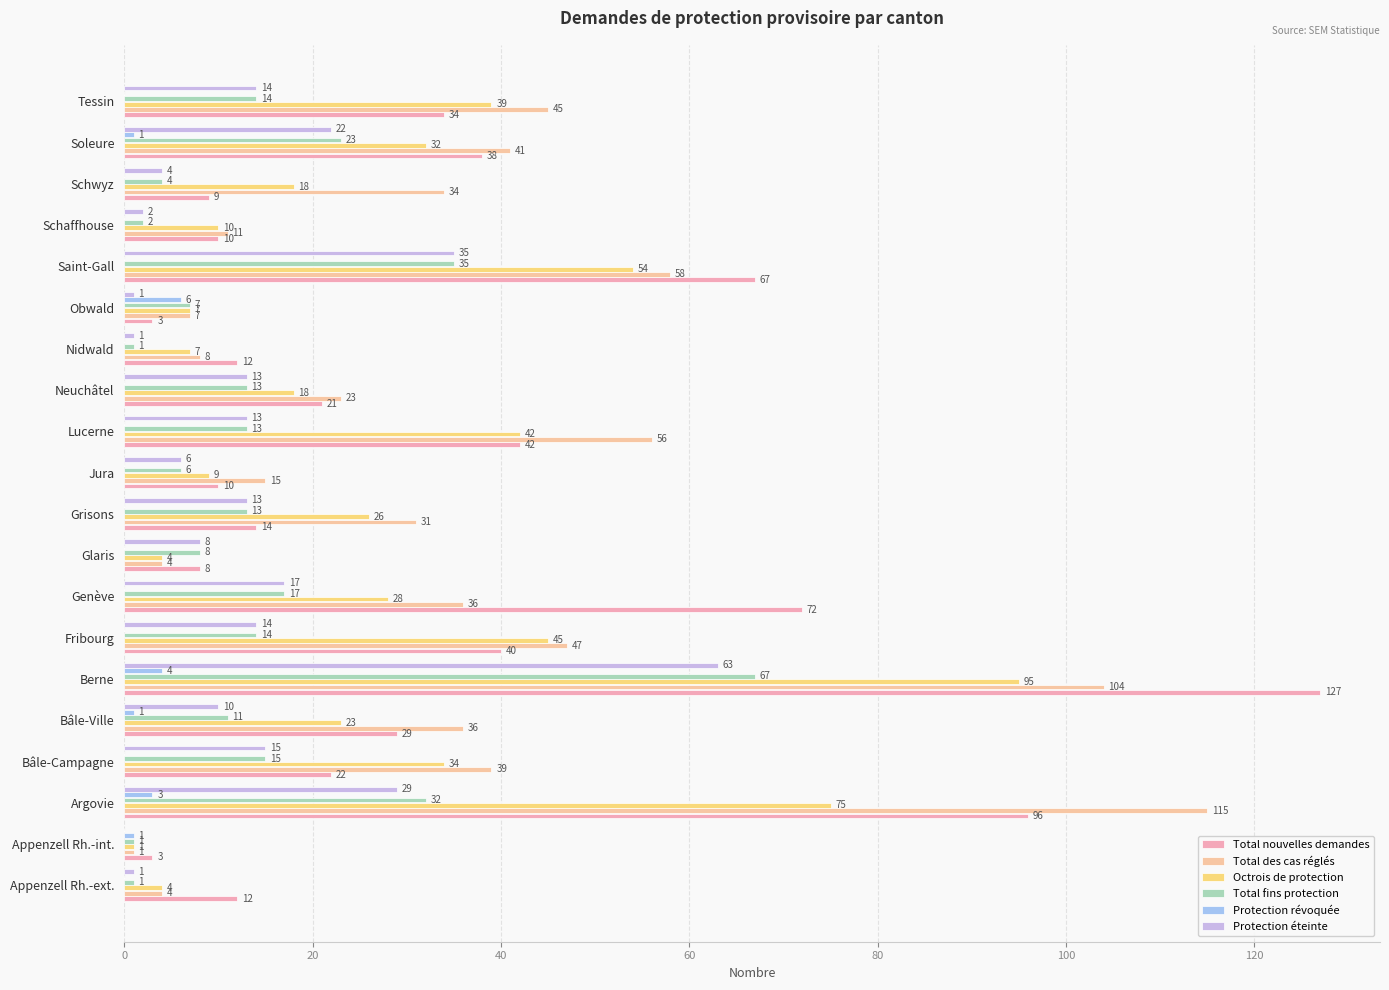

What position from the left is Argovie?

3